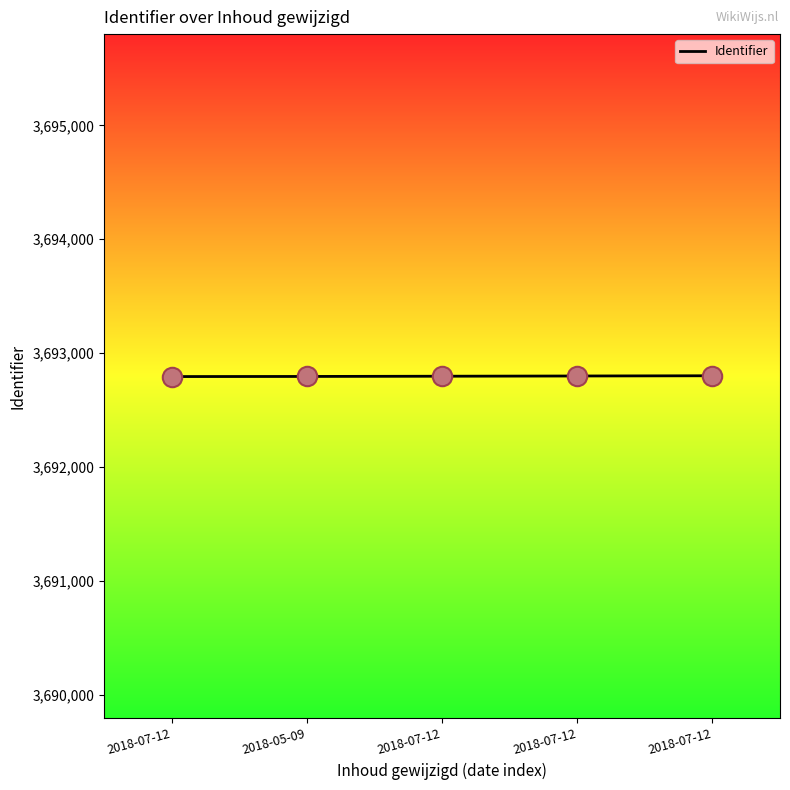

What is the ratio of the value at 2018-07-12 to the value at 2018-07-12?

1.0